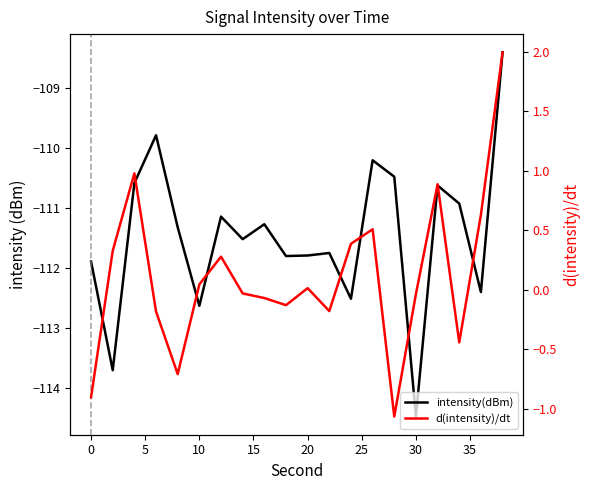

List the series in order of their peak value, highest first.

d(intensity)/dt, intensity(dBm)